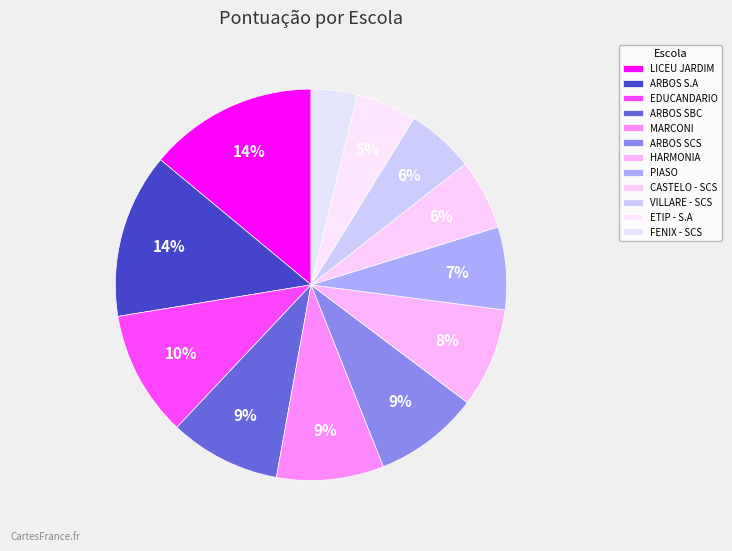

To the nearest percent, what is the average slice percentage?

8%